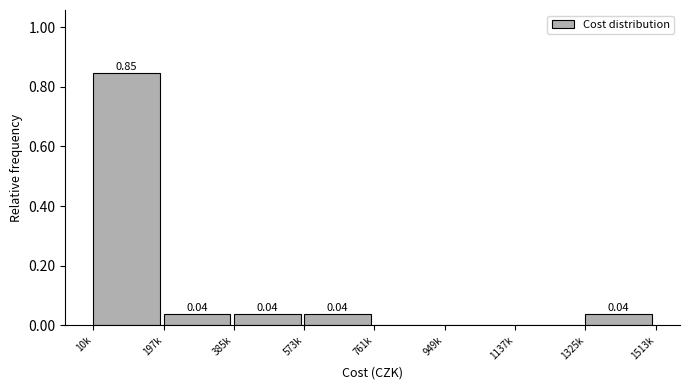

Which has a higher value, 385k or 761k?

385k